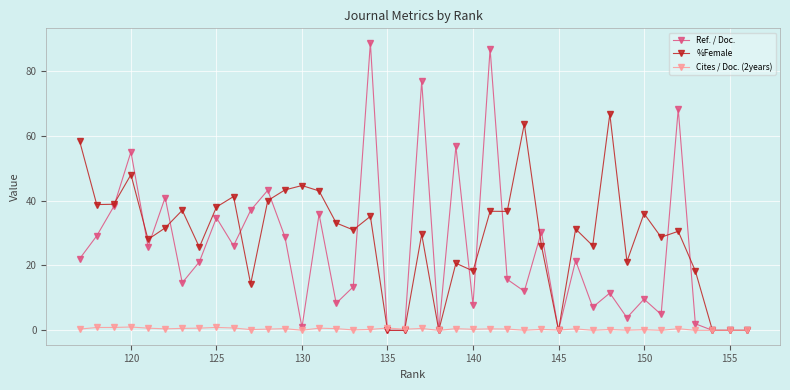

The value of %Female at 120 is 25.5. True or false?

False